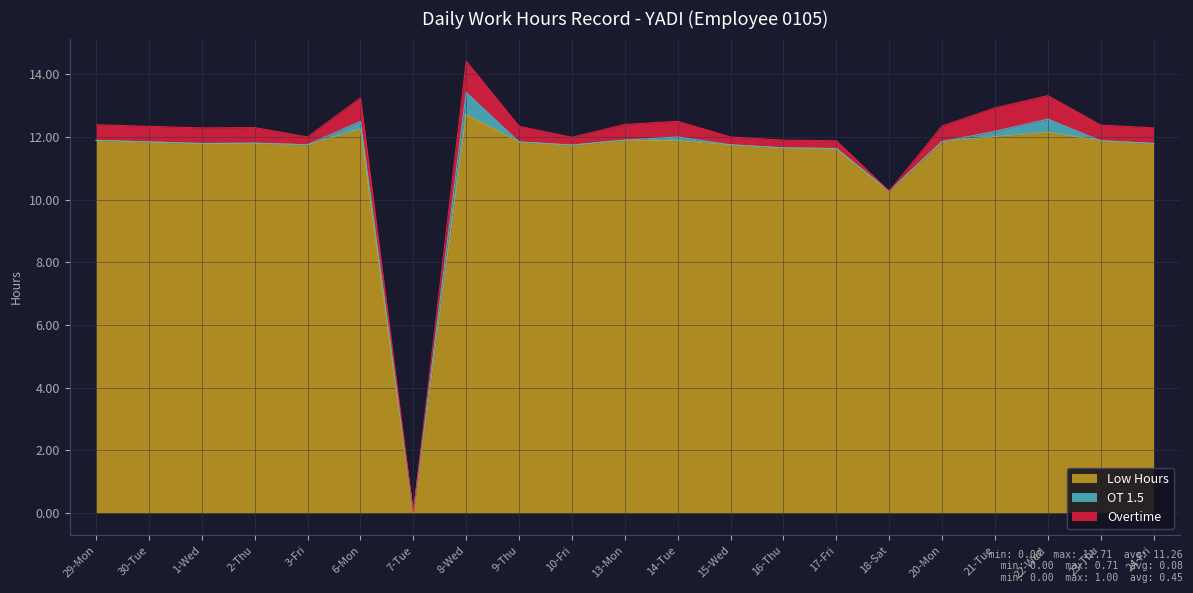

Reading right to left, extract all data points from this chart.

Low Hours: 11.8	11.9	12.2	12.0	11.8	10.3	11.6	11.7	11.8	11.9	11.9	11.7	11.8	12.7	0.0	12.2	11.8	11.8	11.8	11.8	11.9
OT 1.5: 0.0	0.0	0.4	0.2	0.0	0.0	0.0	0.0	0.0	0.1	0.0	0.0	0.0	0.7	0.0	0.2	0.0	0.0	0.0	0.0	0.0
Overtime: 0.5	0.5	0.8	0.8	0.5	0.0	0.2	0.2	0.2	0.5	0.5	0.2	0.5	1.0	0.0	0.8	0.2	0.5	0.5	0.5	0.5